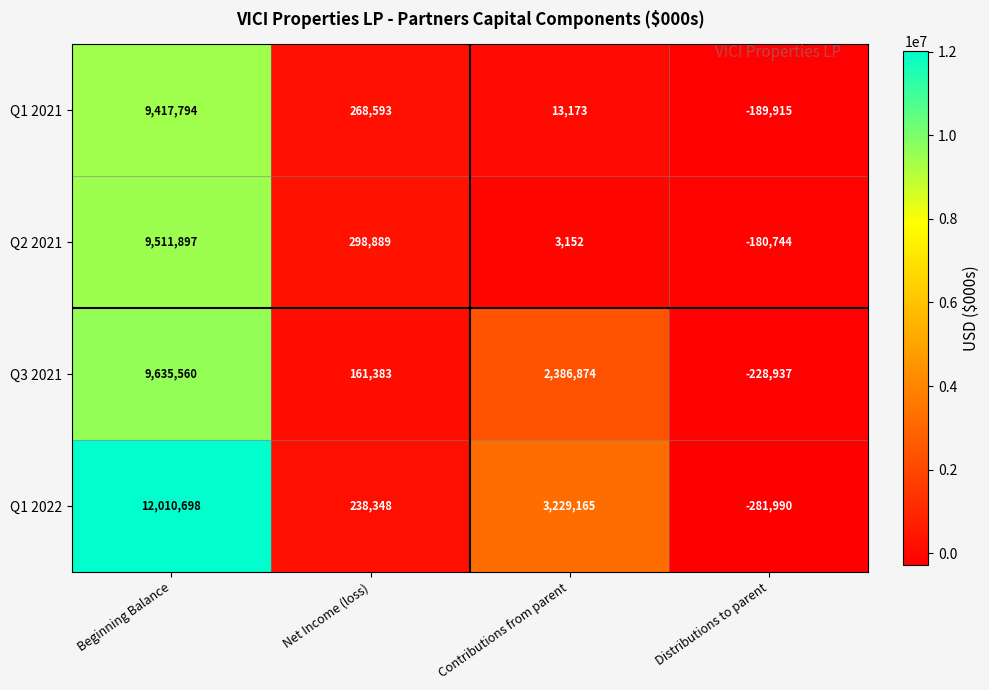

Where does the Q3 2021 series first go above 2386874?

Beginning Balance